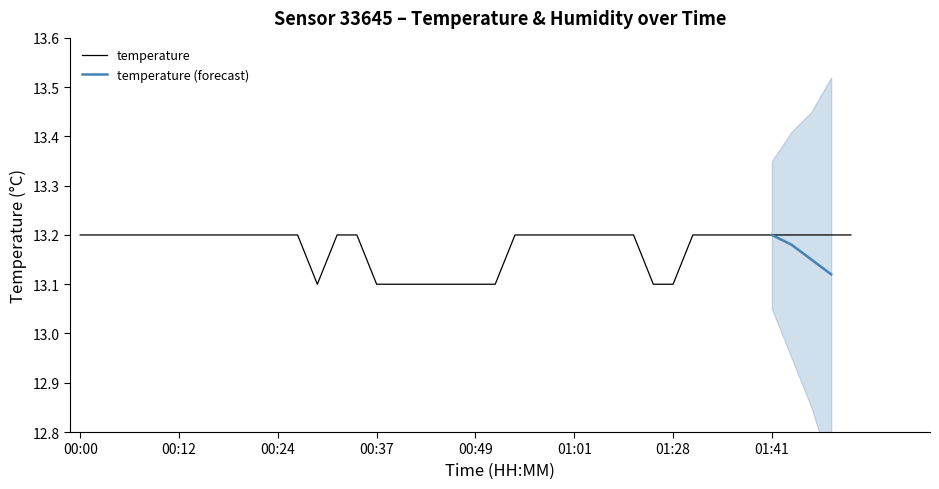

What is the label of the 6th point from the right?

01:38